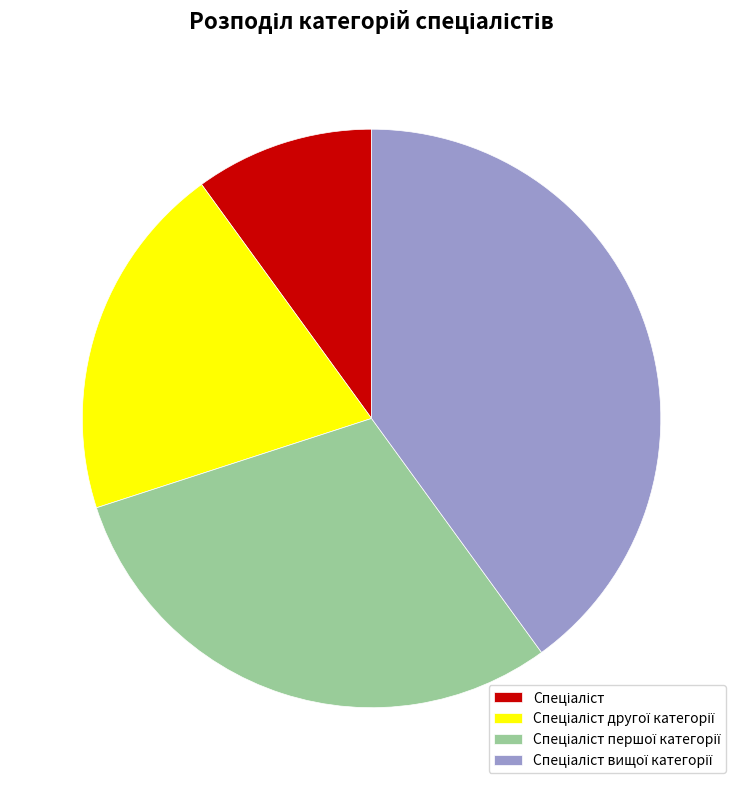

How many segments does this pie chart have?

4